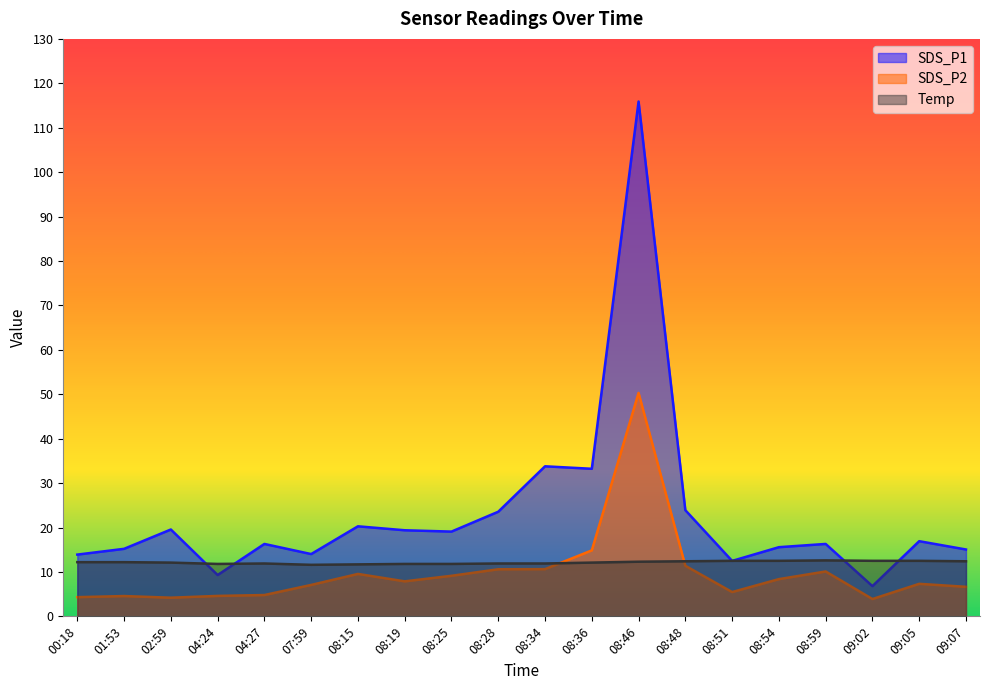

How many data points does each series have?

20